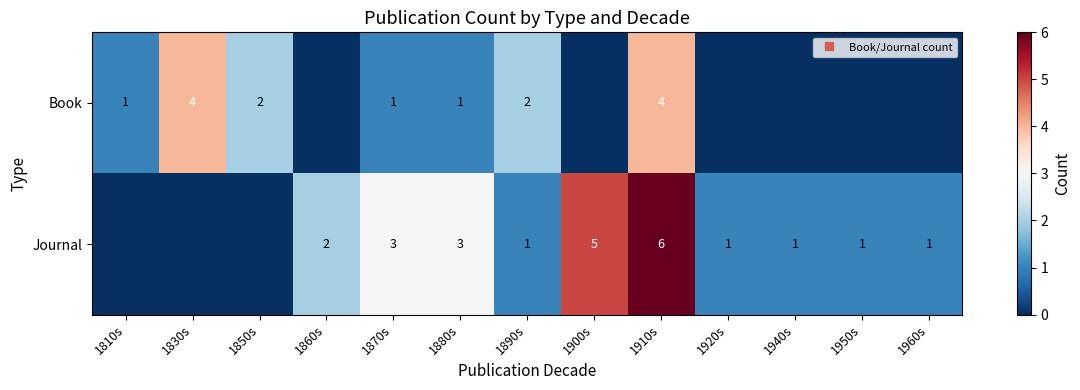

How many Book values are between 0 and 2?

11